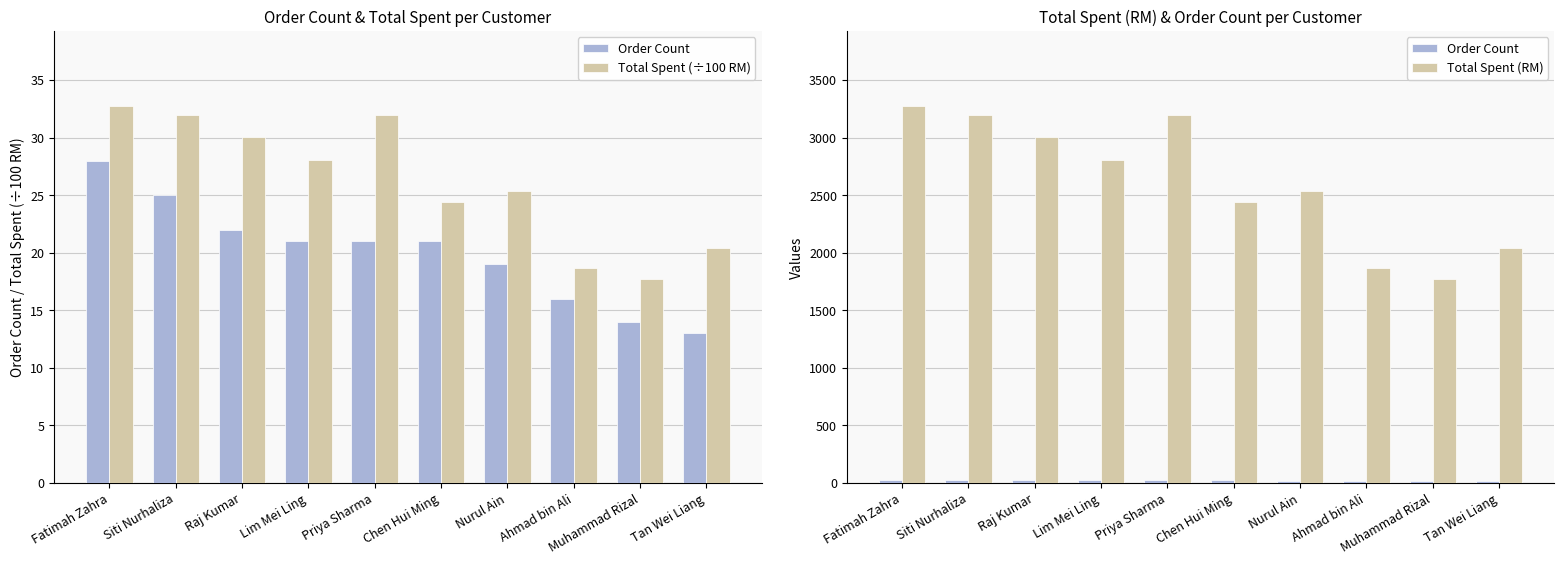

At which label is Order Count closest to 20?

Lim Mei Ling